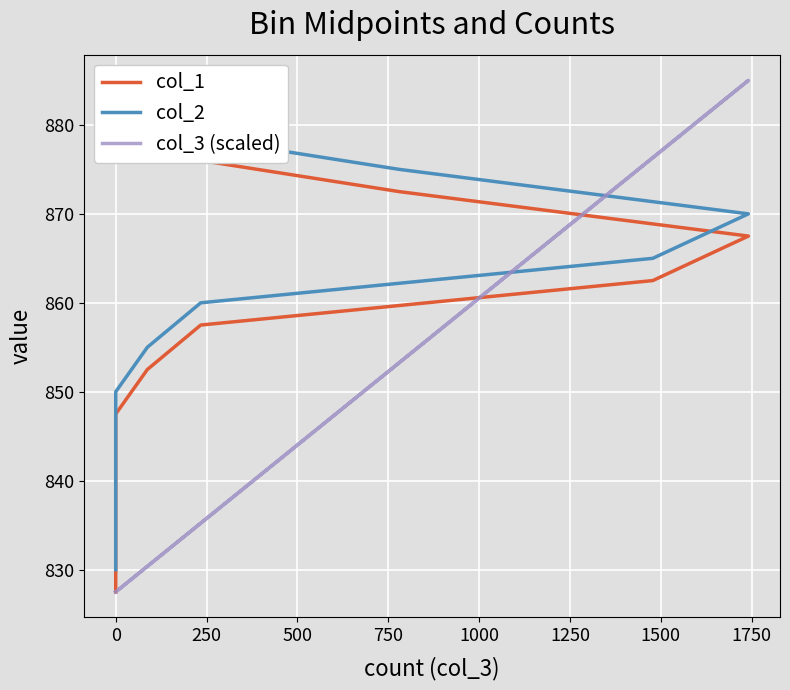

Rank the series by their maximum value, from lowest to highest.

col_1, col_2, col_3 (scaled)